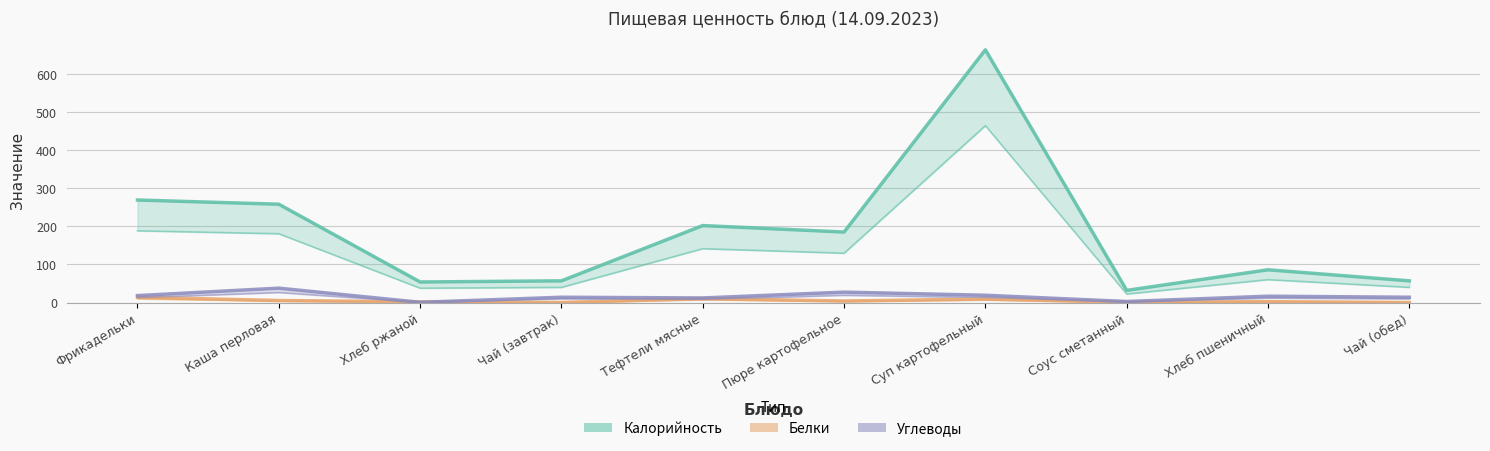

True or false: Углеводы and Белки cross at least once.

True